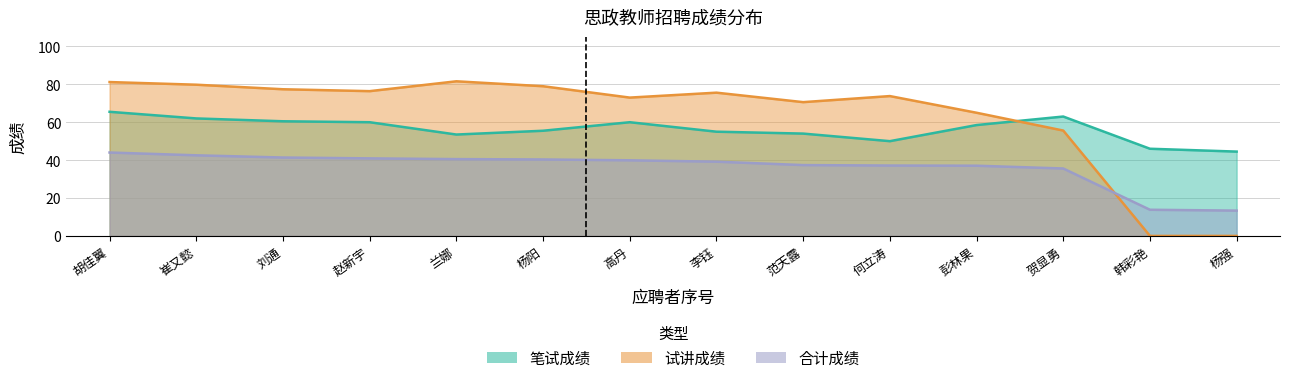

At 贺显勇, list the series in order from smallest to largest.

合计成绩, 试讲成绩, 笔试成绩